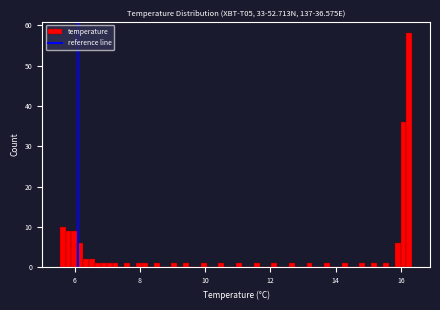

Read against the x-axis, roughly where is the centre of the tallest bar?

16.2